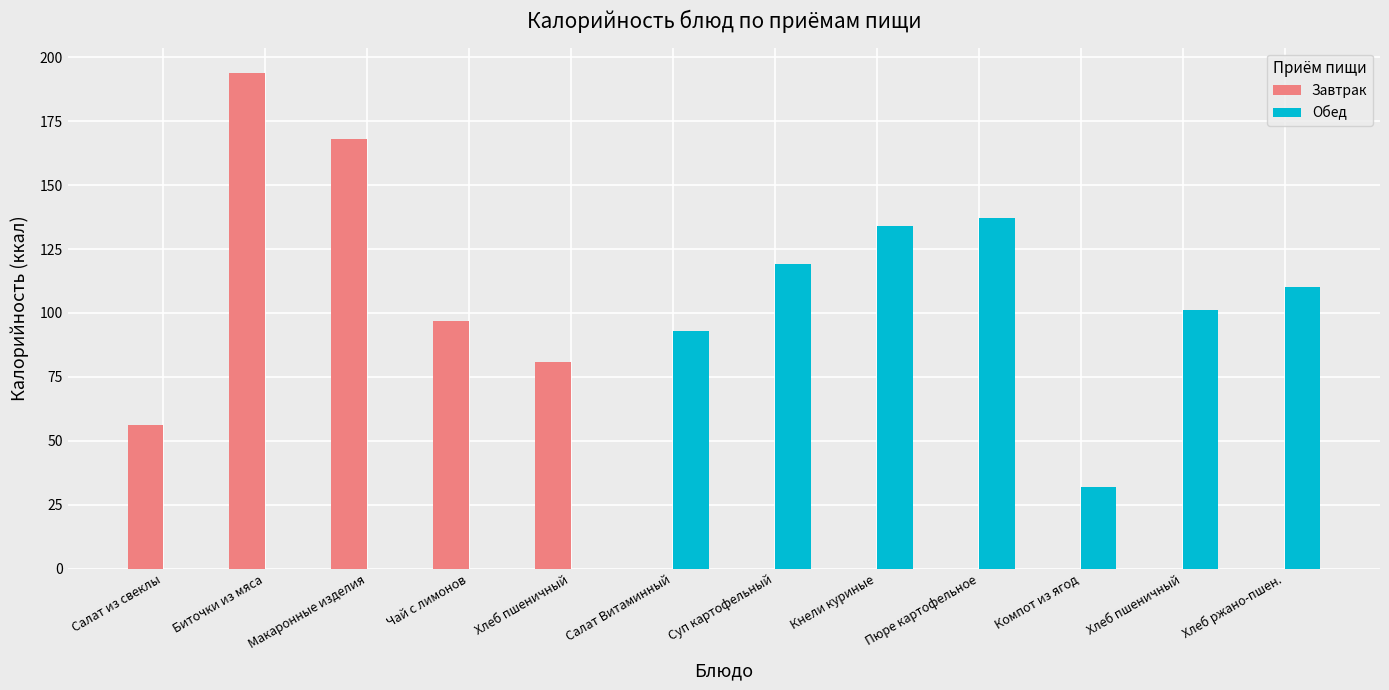

How many data points does each series have?

12